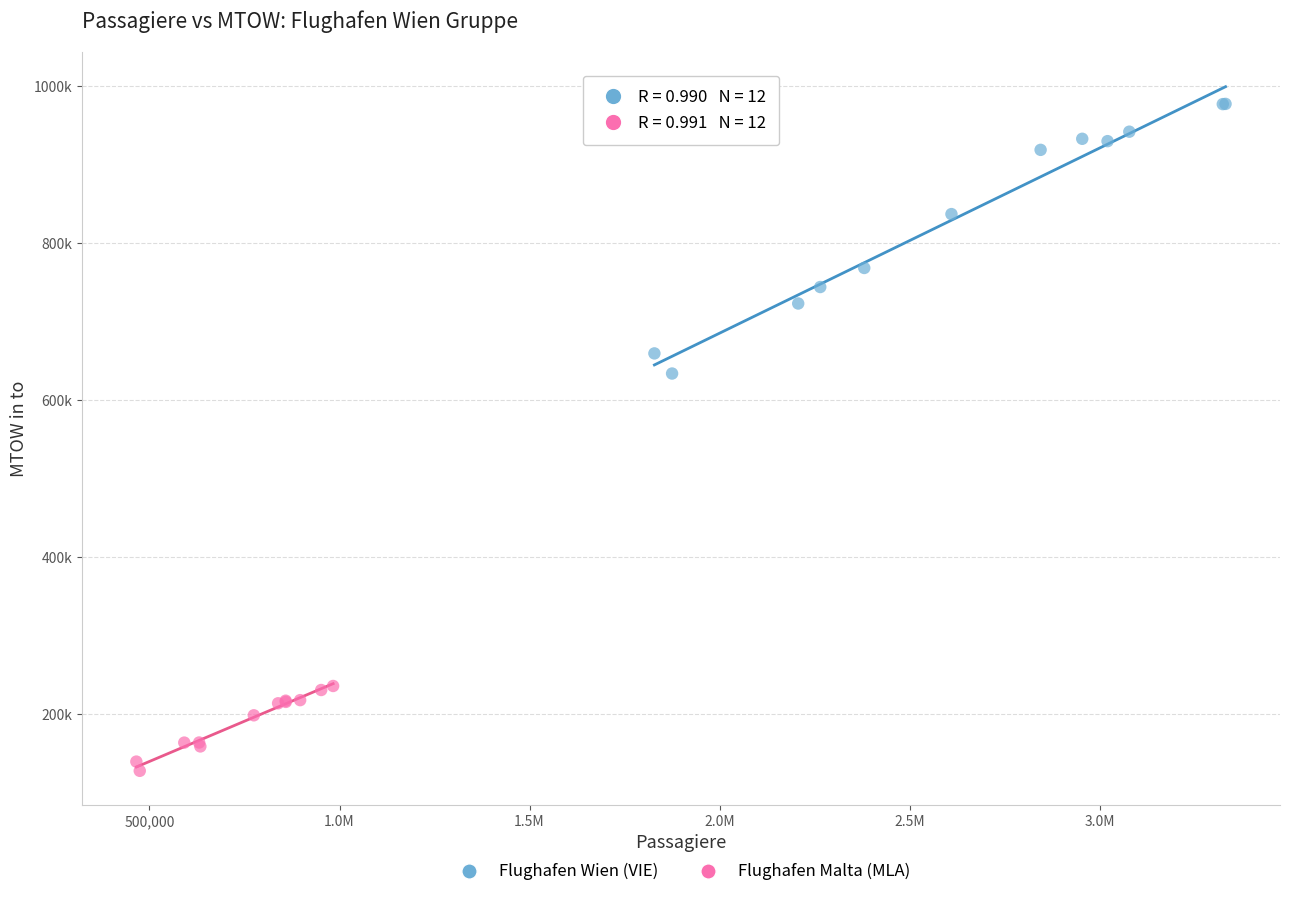

What are all the series names shown in the legend?

Flughafen Wien (VIE), Flughafen Malta (MLA)